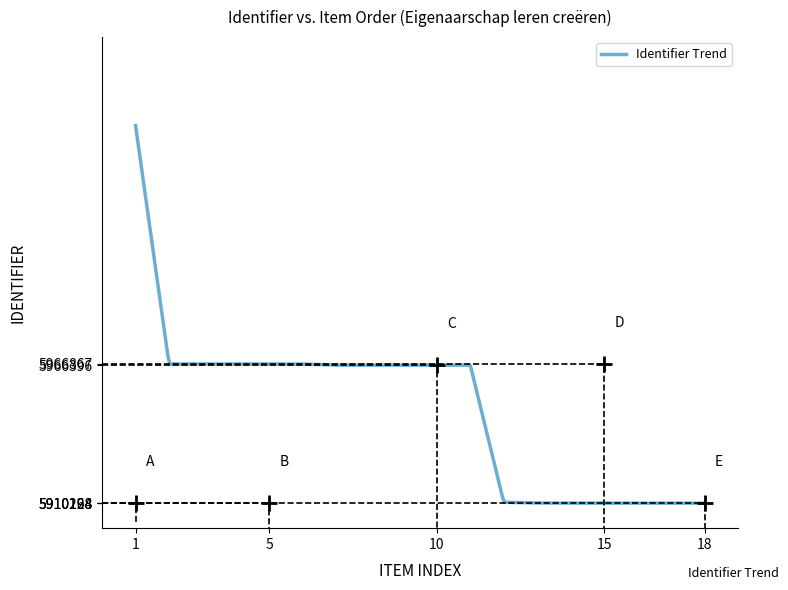

What is the difference between the maximum and minimum values?

153825.0